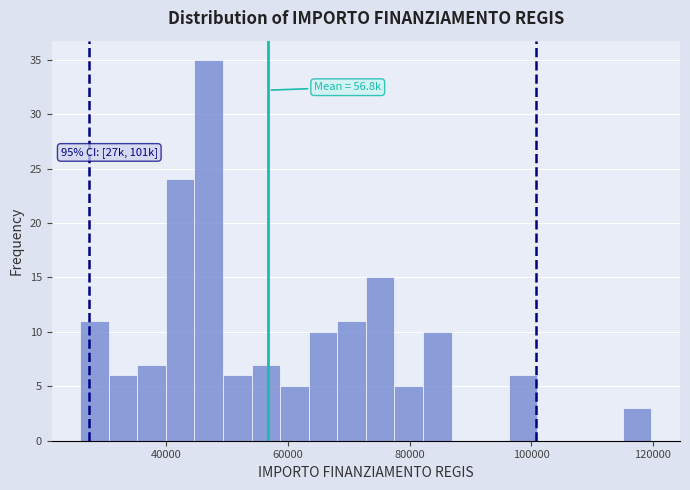

Around what value on the x-axis is the tallest bar? Give the approximate position of its centre, as read against the axis.

46000